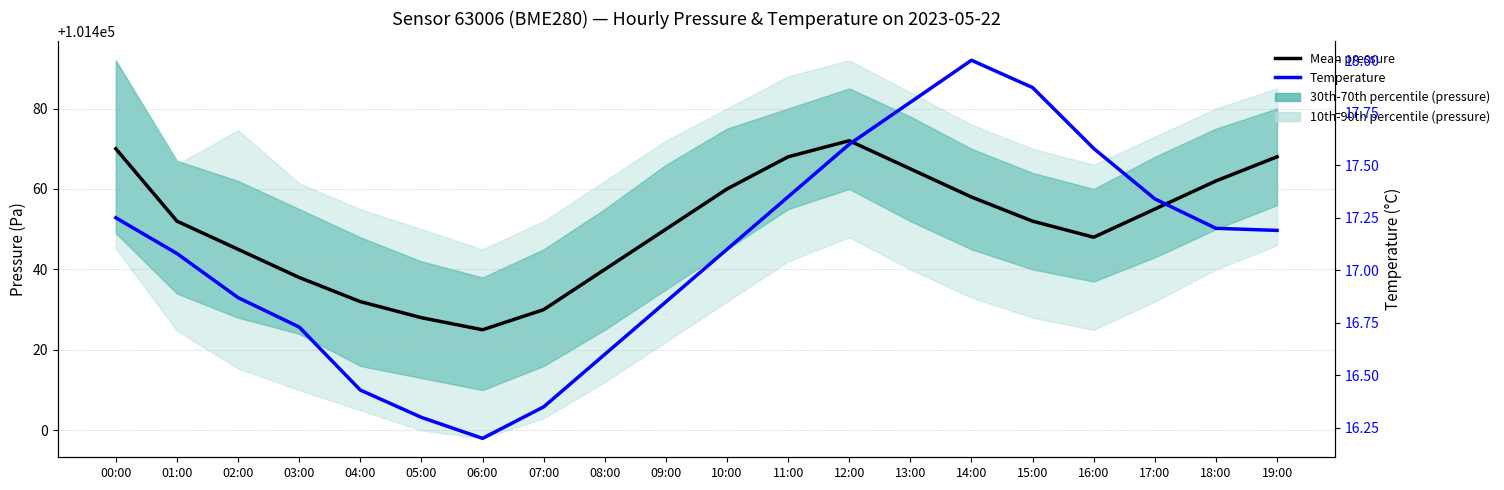

Reading left to right, extract all data points from this chart.

Mean pressure: 00:00=101470.0	01:00=101452.0	02:00=101445.0	03:00=101438.0	04:00=101432.0	05:00=101428.0	06:00=101425.0	07:00=101430.0	08:00=101440.0	09:00=101450.0	10:00=101460.0	11:00=101468.0	12:00=101472.0	13:00=101465.0	14:00=101458.0	15:00=101452.0	16:00=101448.0	17:00=101455.0	18:00=101462.0	19:00=101468.0
Temperature: 00:00=17.2	01:00=17.1	02:00=16.9	03:00=16.7	04:00=16.4	05:00=16.3	06:00=16.2	07:00=16.4	08:00=16.6	09:00=16.9	10:00=17.1	11:00=17.4	12:00=17.6	13:00=17.8	14:00=18.0	15:00=17.9	16:00=17.6	17:00=17.3	18:00=17.2	19:00=17.2